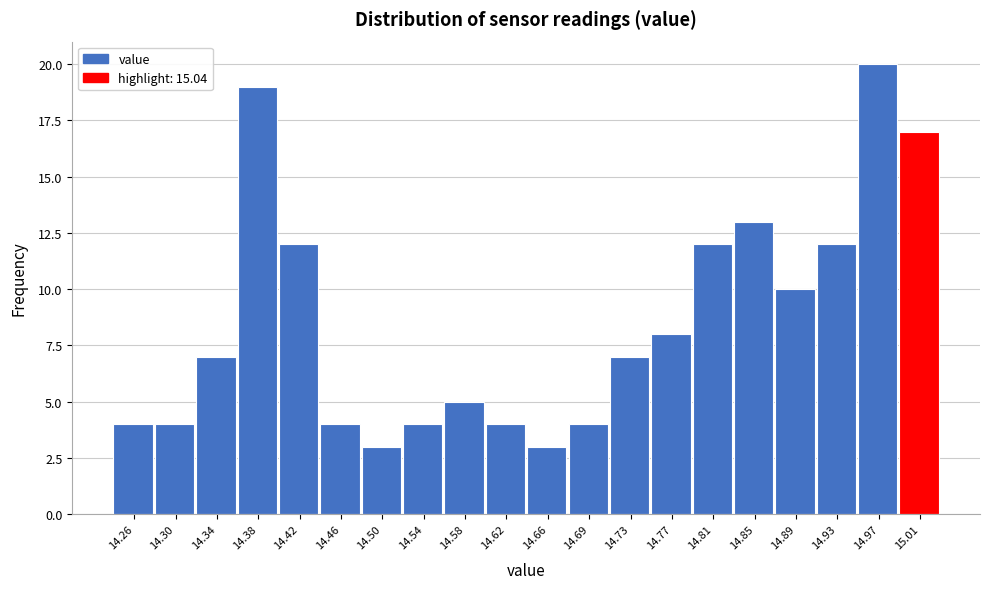

Reading left to right, what are all the values shown in this chart?

14.26=4	14.30=4	14.34=7	14.38=19	14.42=12	14.46=4	14.50=3	14.54=4	14.58=5	14.62=4	14.66=3	14.69=4	14.73=7	14.77=8	14.81=12	14.85=13	14.89=10	14.93=12	14.97=20	15.01=17